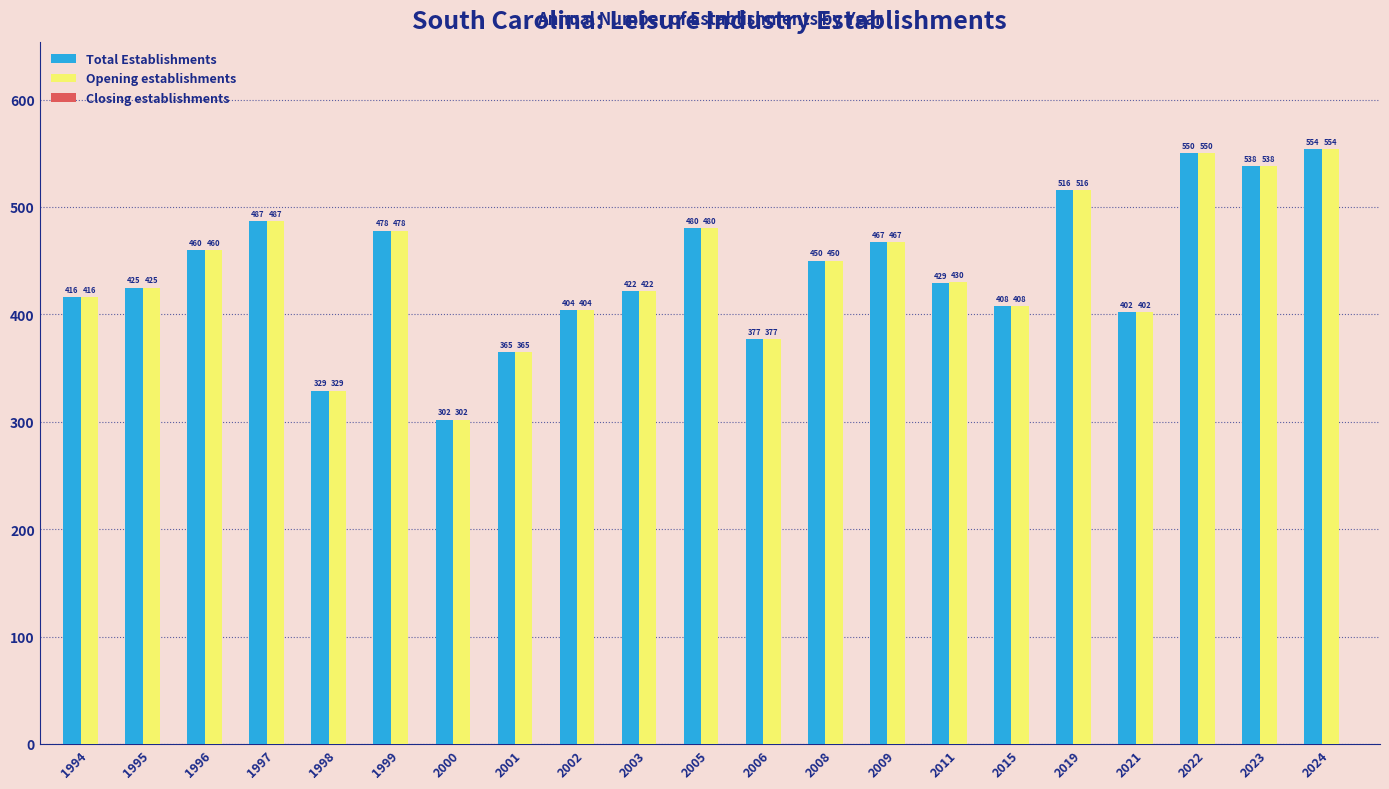

The Opening establishments series shows 416 at 1994. True or false?

True